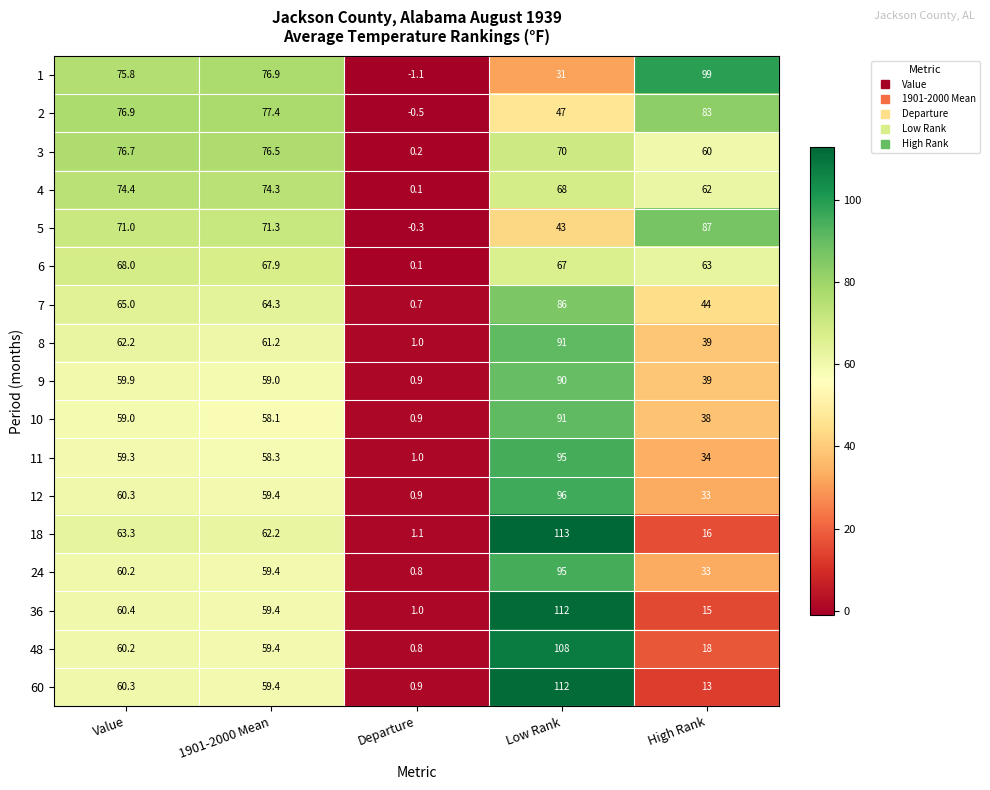

How many series are shown in this chart?

17